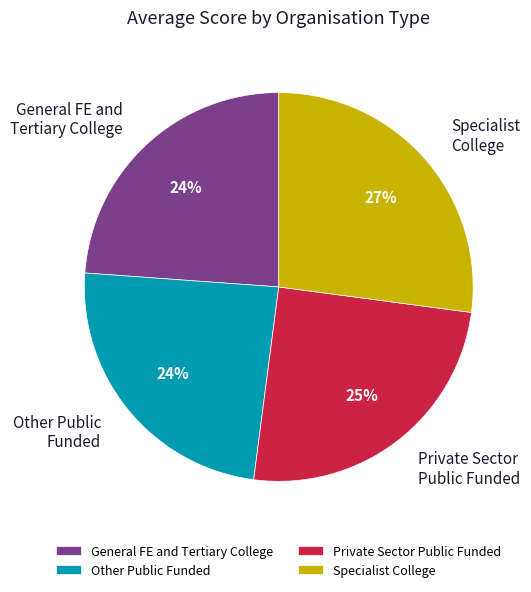

Does Private Sector Public Funded represent more than half of the total?

No